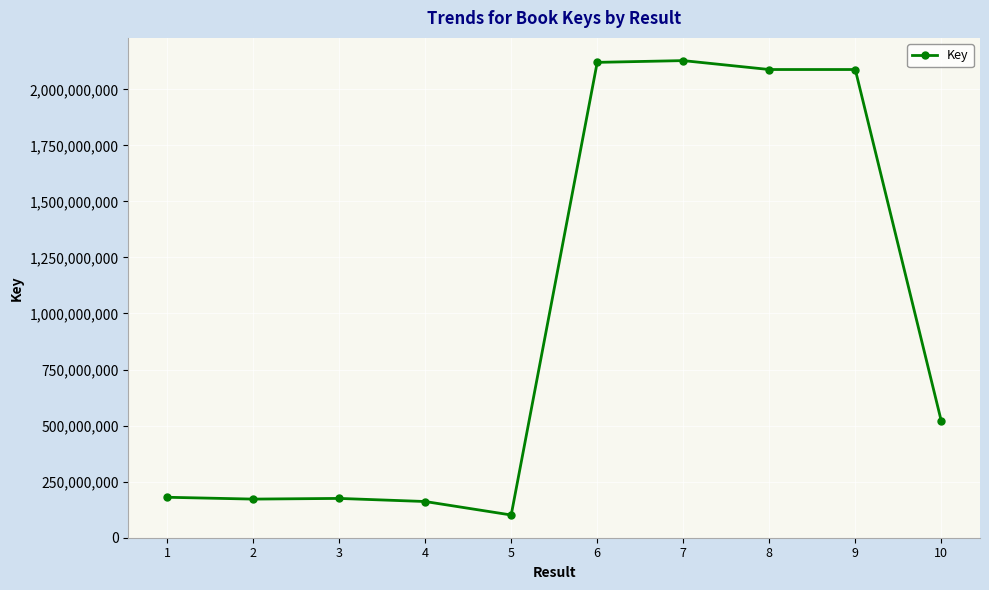

The chart shows a value of 3069131221 at 9. True or false?

False